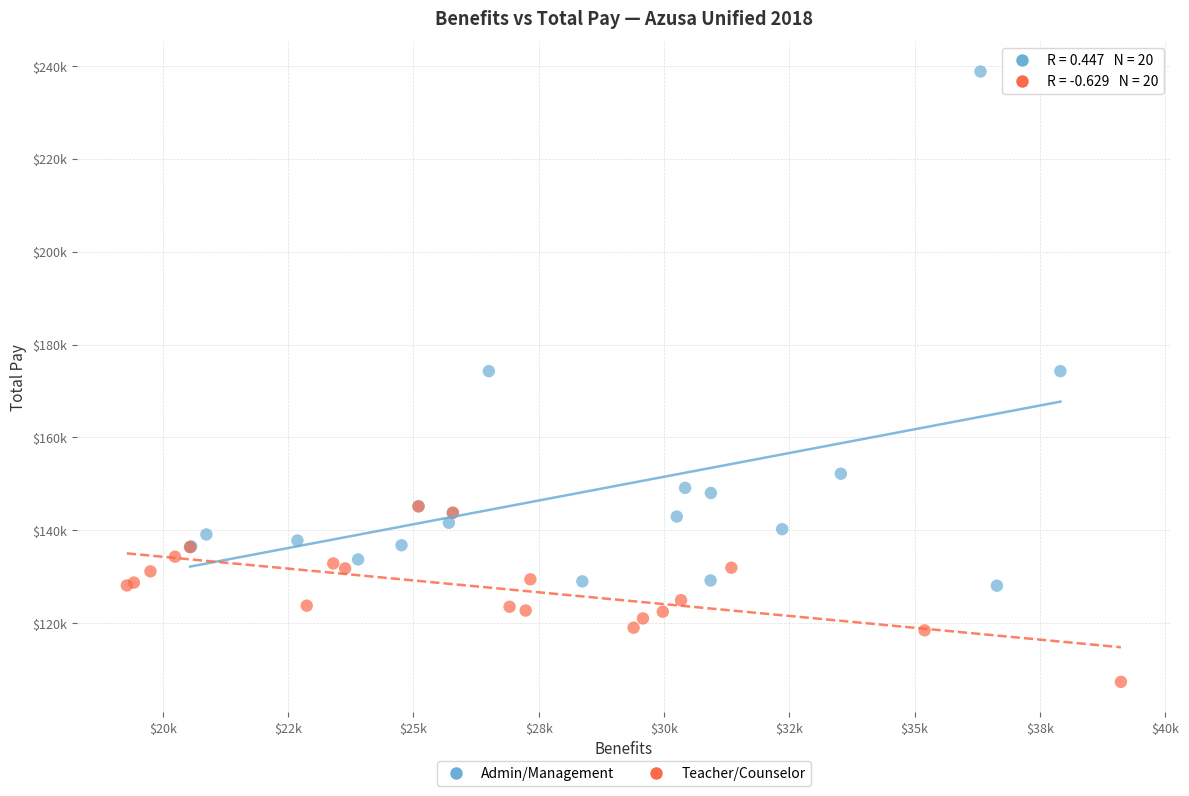

Which series reaches the maximum Y coordinate?

Admin/Management